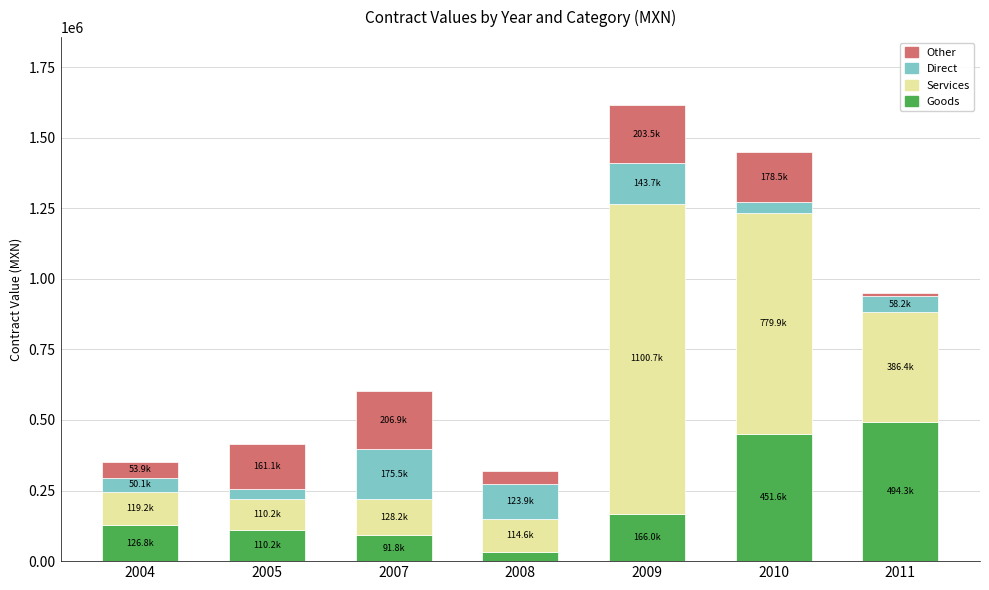

What is the total value across all series at 2004?

349955.0